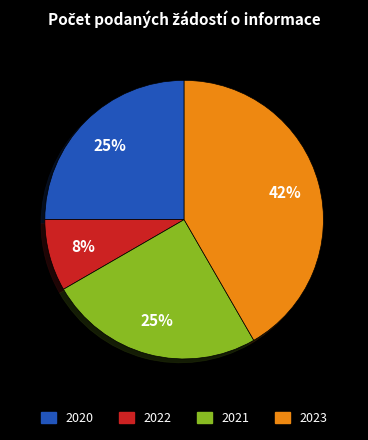

Between 2021 and 2023, which is larger?

2023